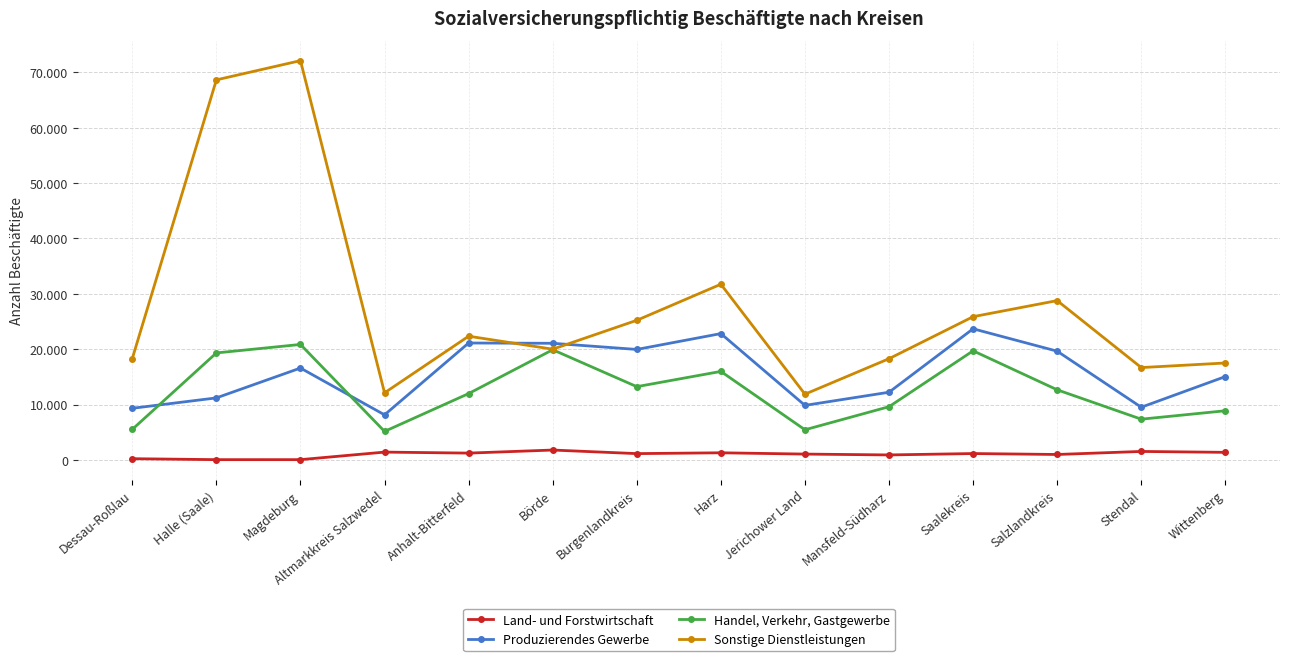

What are all the series names shown in the legend?

Land- und Forstwirtschaft, Produzierendes Gewerbe, Handel, Verkehr, Gastgewerbe, Sonstige Dienstleistungen